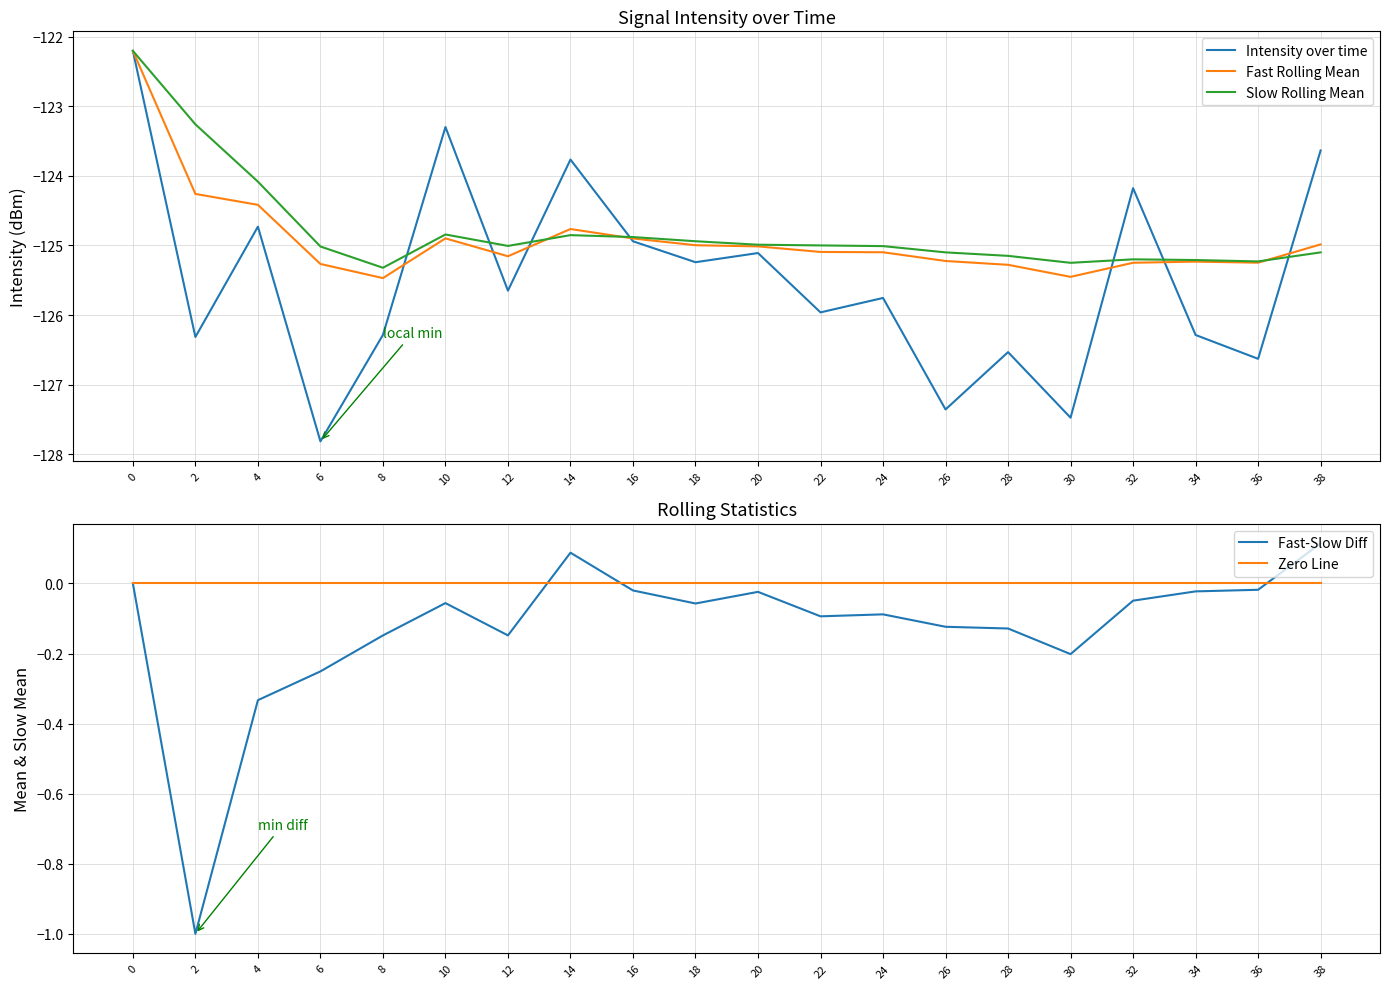

Does the chart display data point markers on the line(s)?

No